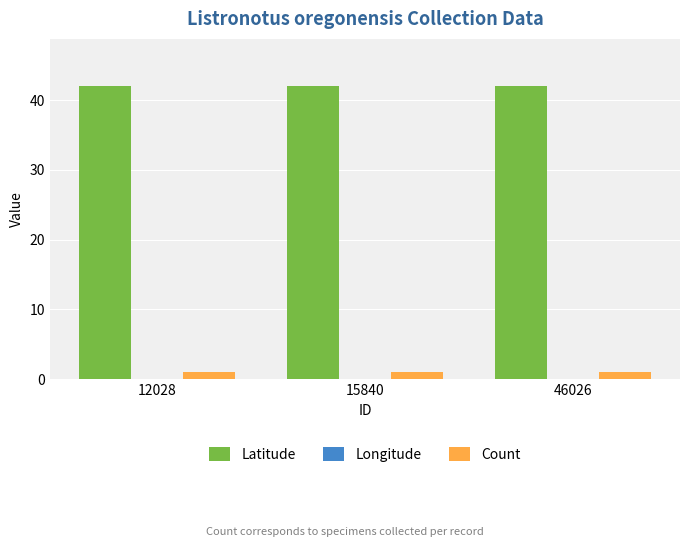

Reading left to right, what are all the values shown in this chart?

Latitude: 12028=42.1	15840=42.1	46026=42.1
Longitude: 12028=-91.8	15840=-91.8	46026=-91.8
Count: 12028=1.0	15840=1.0	46026=1.0